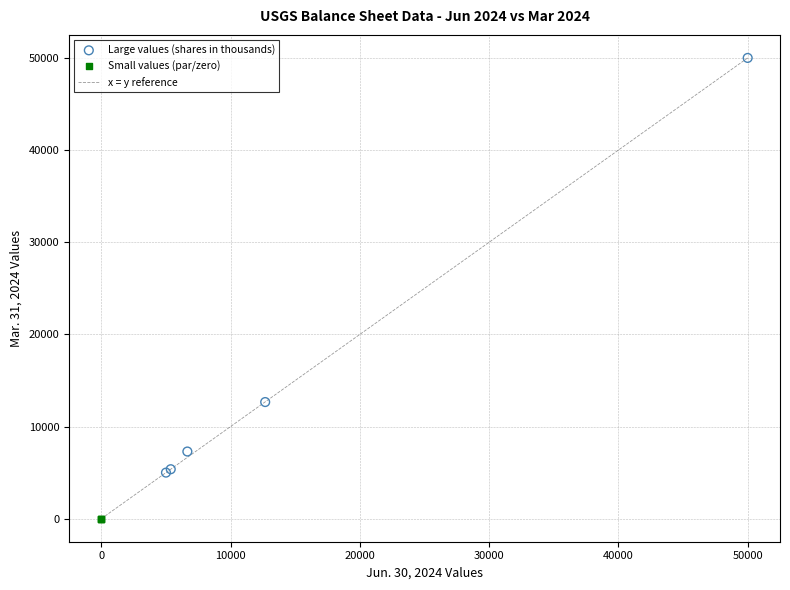

Which series reaches the maximum Y coordinate?

Large values (shares in thousands)